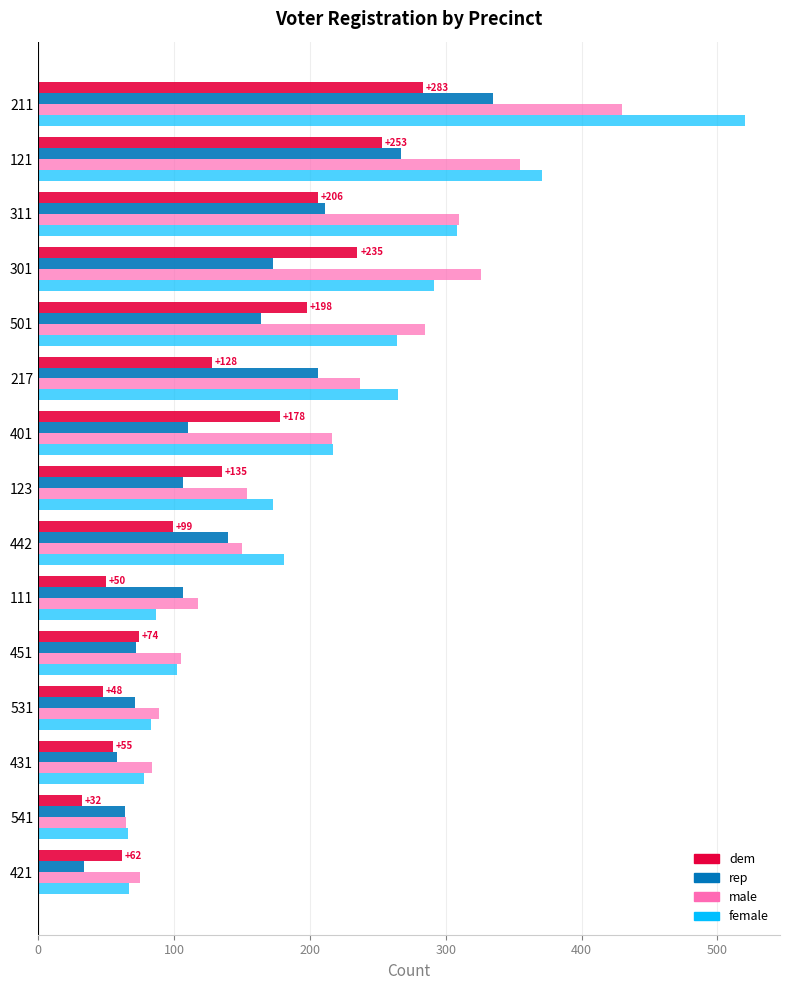

Is it true that rep equals 231 at 301?

False